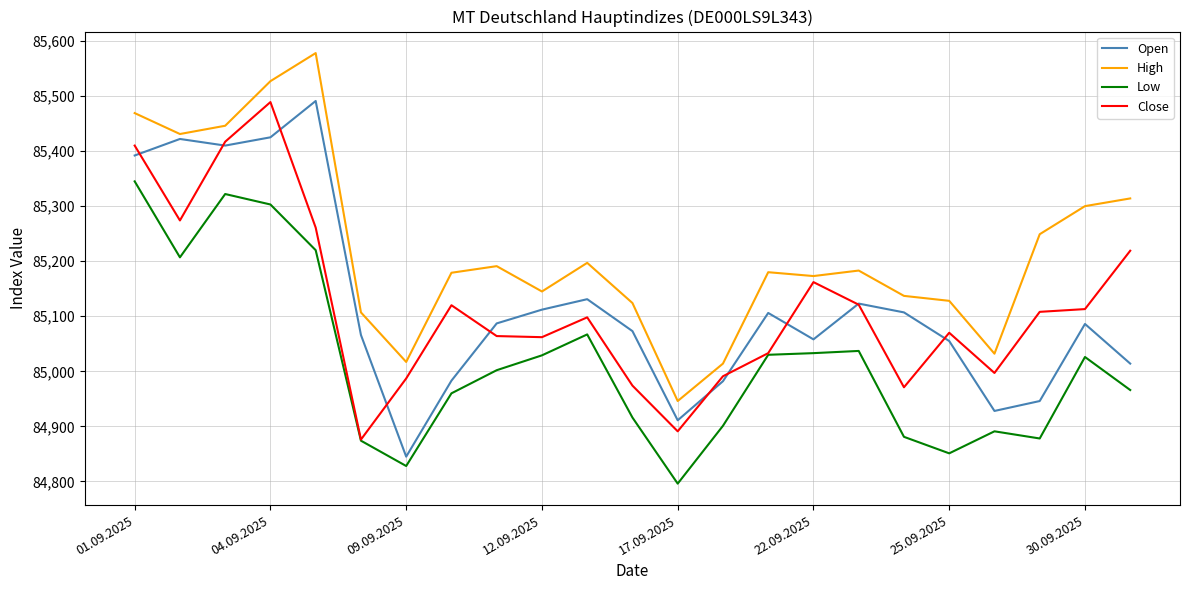

What is the maximum value shown in the chart?

85578